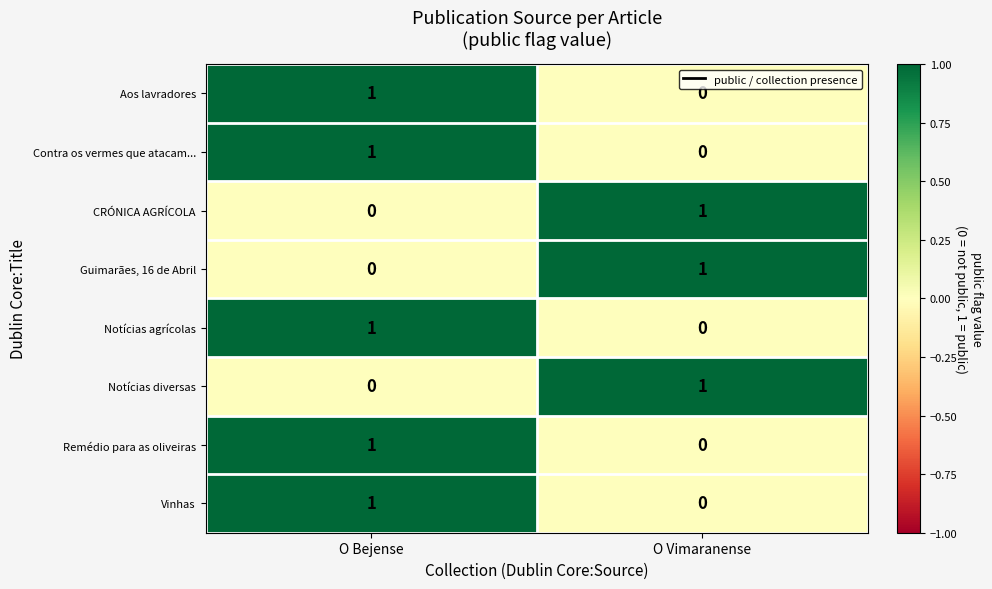

Where is Guimarães, 16 de Abril nearest to the value 0?

O Bejense